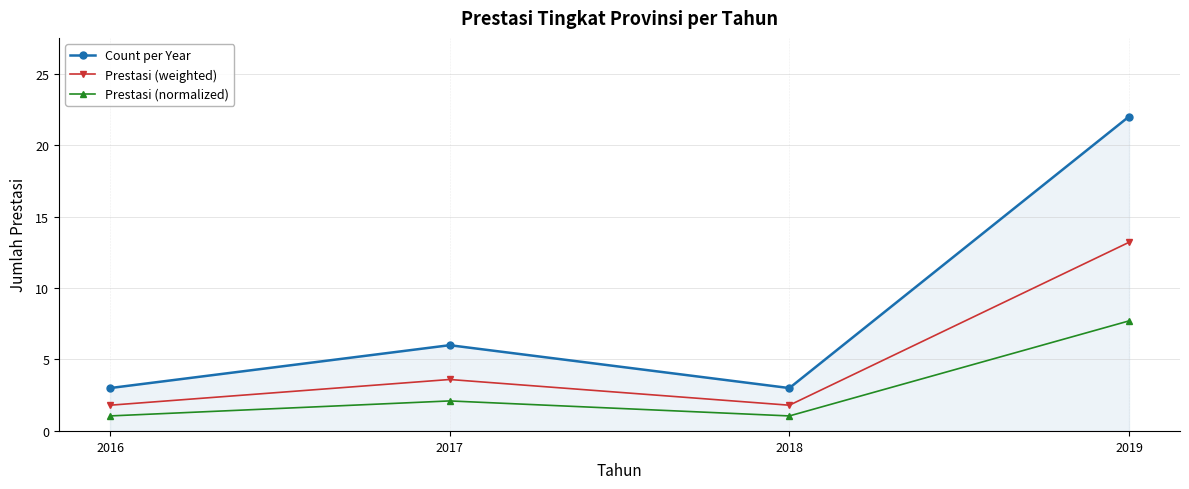

True or false: Prestasi (weighted) and Count per Year intersect in this chart.

False